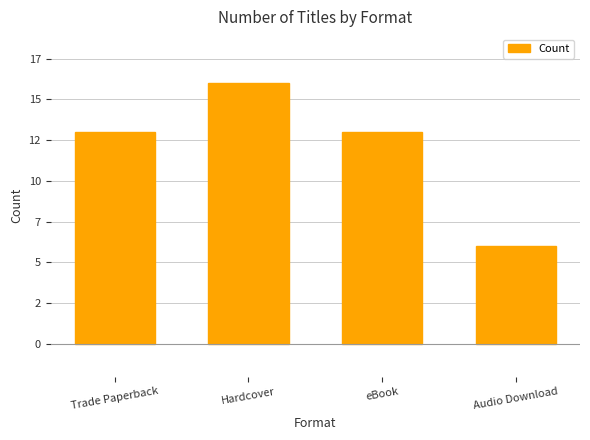

Reading left to right, extract all data points from this chart.

13	16	13	6